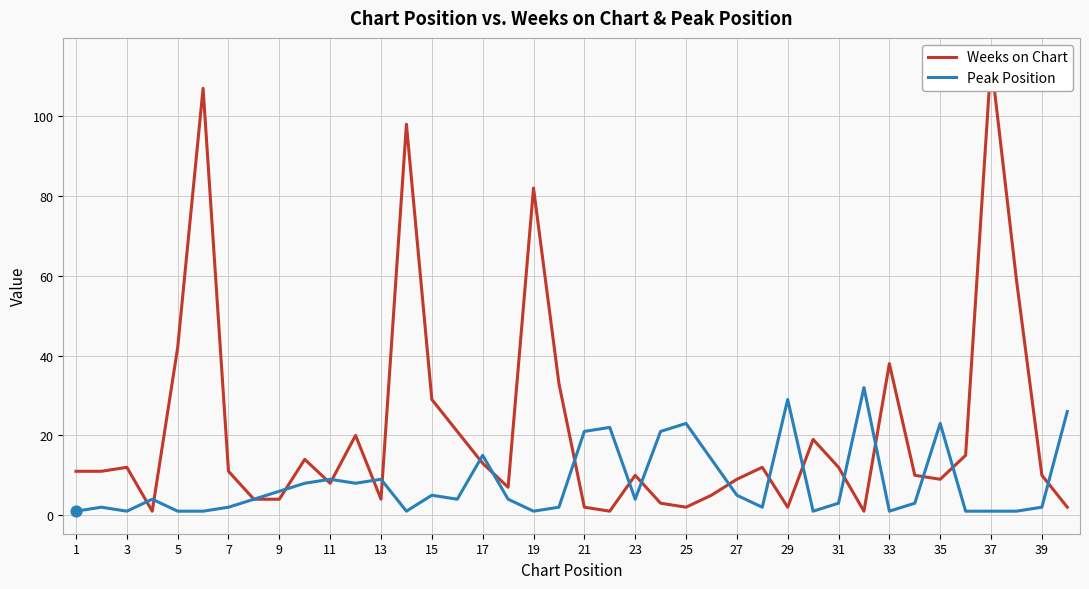

At how many categories does at least one series exceed 83?

3